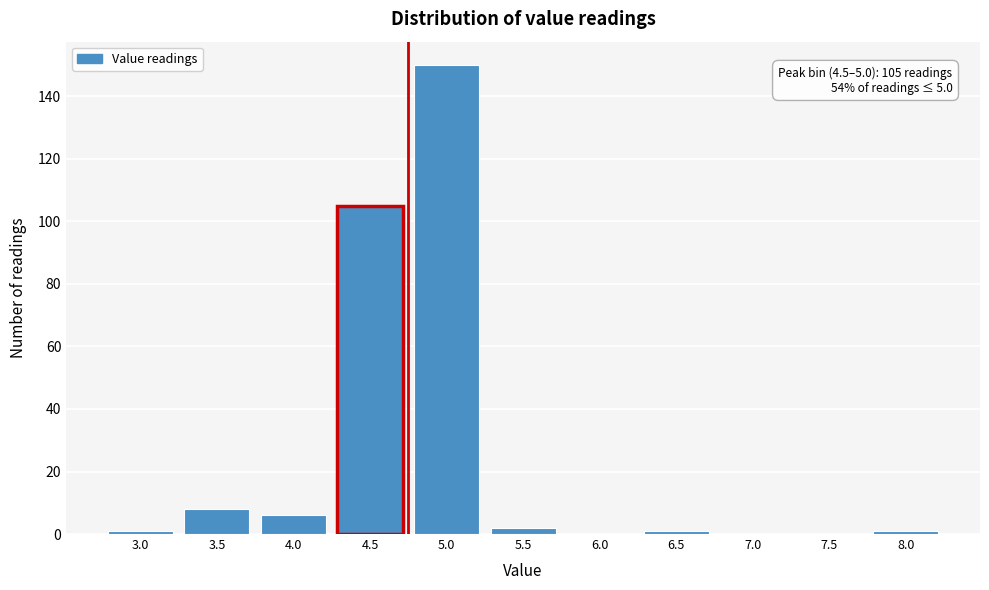

Reading right to left, extract all data points from this chart.

8.0=1	7.5=0	7.0=0	6.5=1	6.0=0	5.5=2	5.0=150	4.5=105	4.0=6	3.5=8	3.0=1